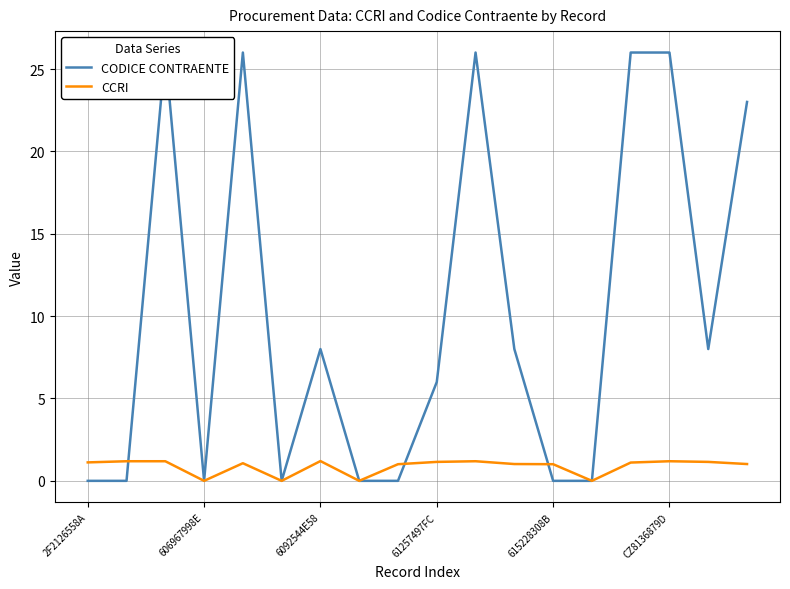

At which category does the chart reach its minimum across all series?

2F2126558A